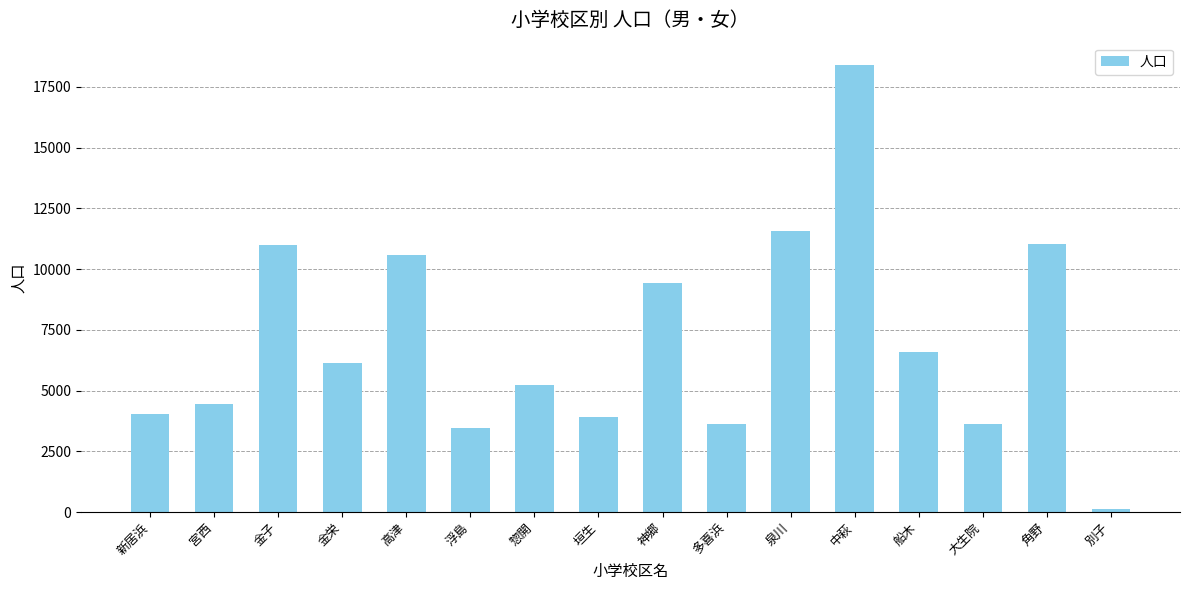

Is it true that the value at 大生院 is 1261?

False